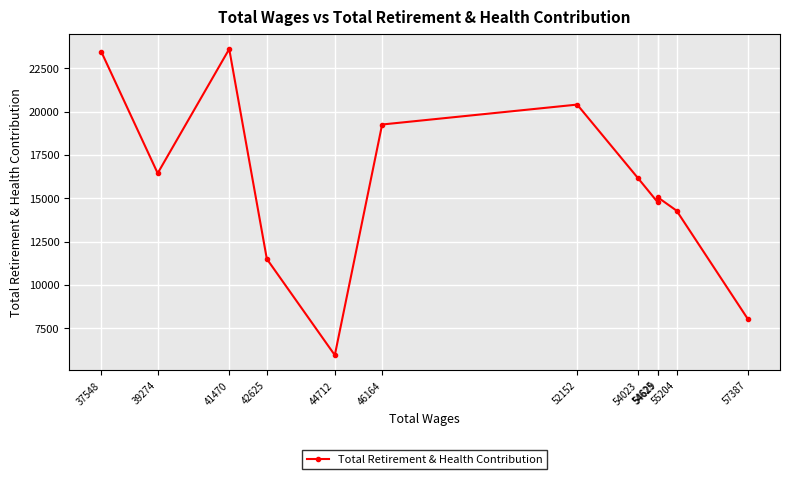

At which label does the data first exceed 16158?

37548